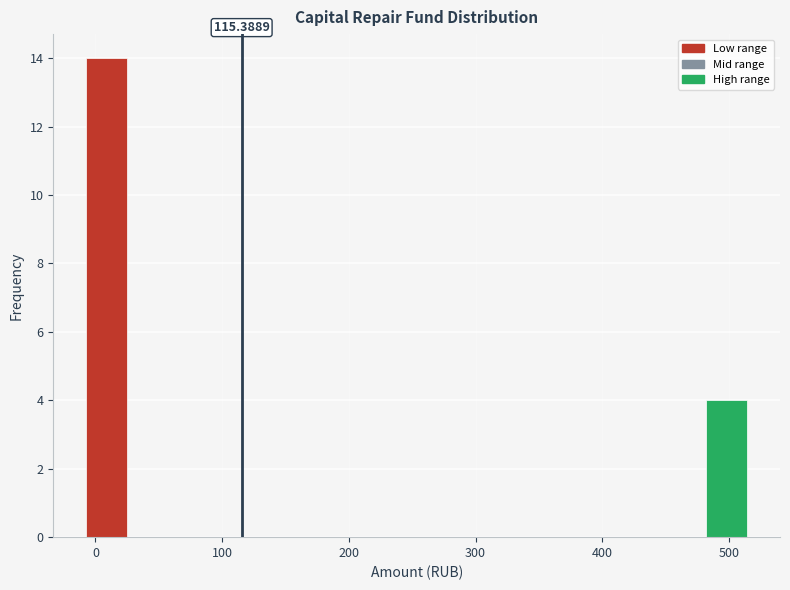

Read against the x-axis, roughly where is the centre of the tallest bar?

10